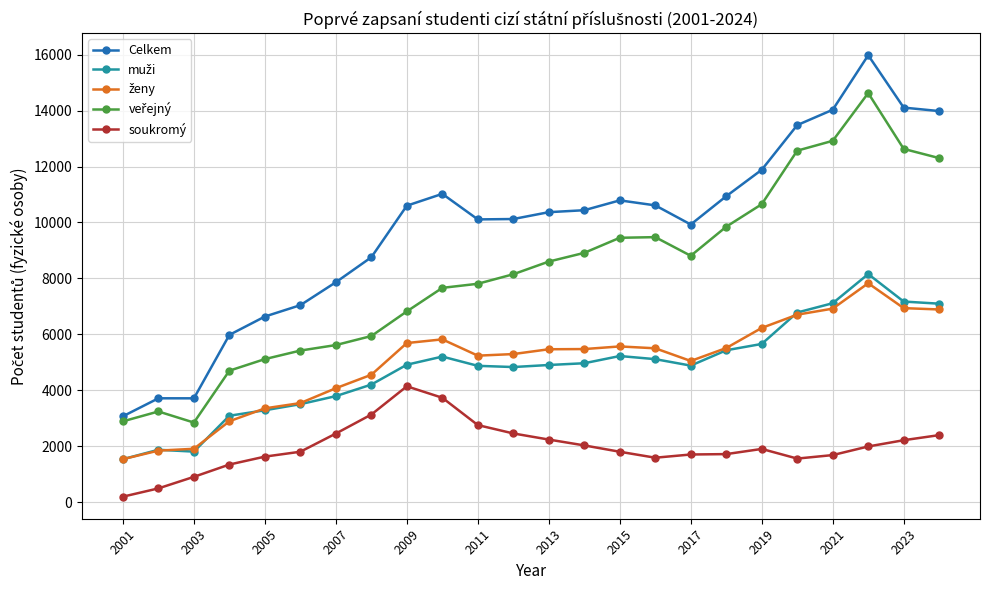

Which series has the largest total across all categories?

Celkem